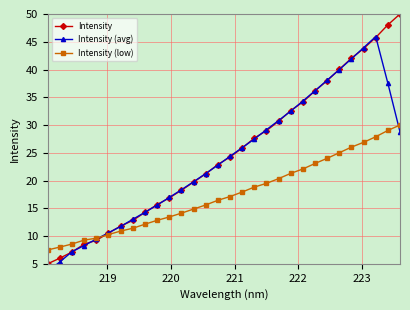

What is the lowest value of the Intensity series?

5.0